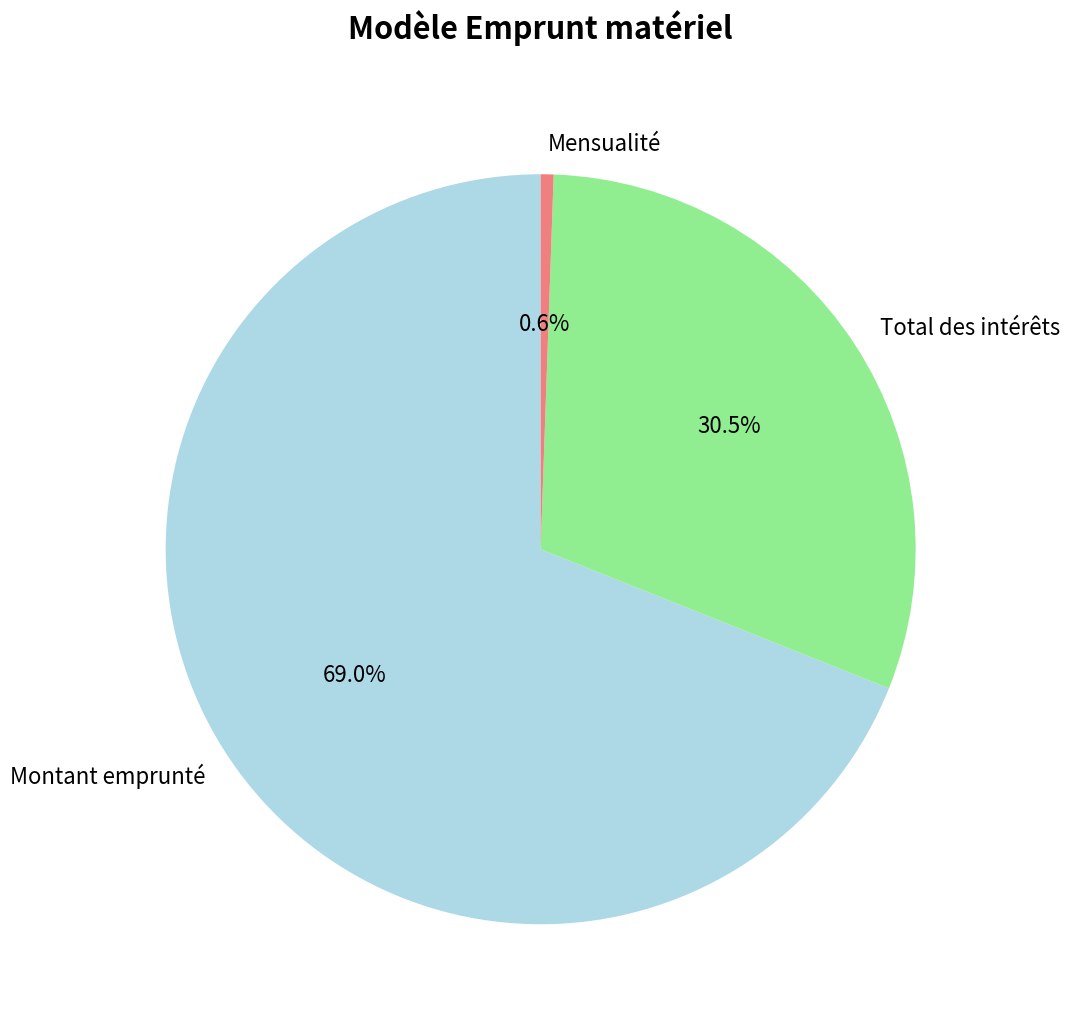

The Mensualité slice represents 1% of the pie. True or false?

True